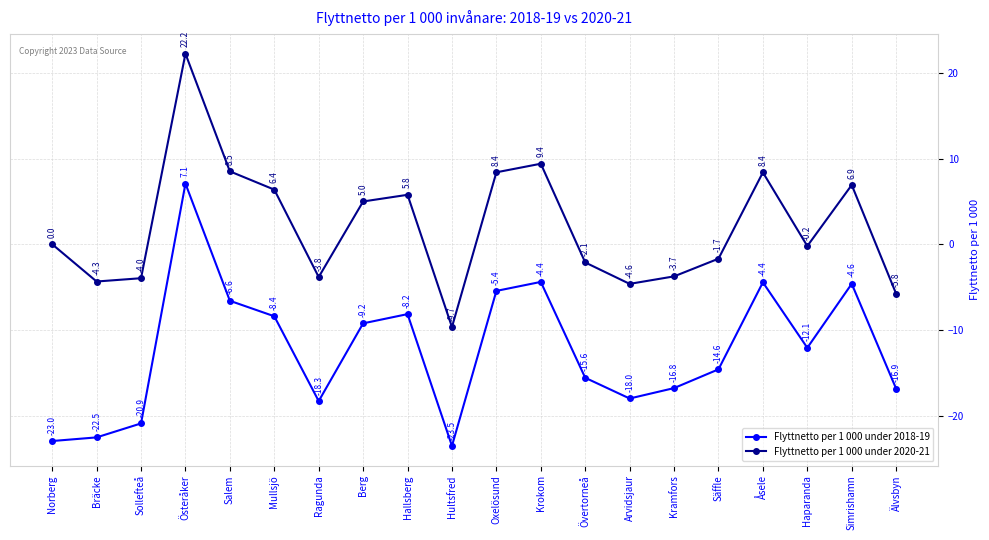

What is the difference between the highest and lowest values at Sollefteå?

16.9